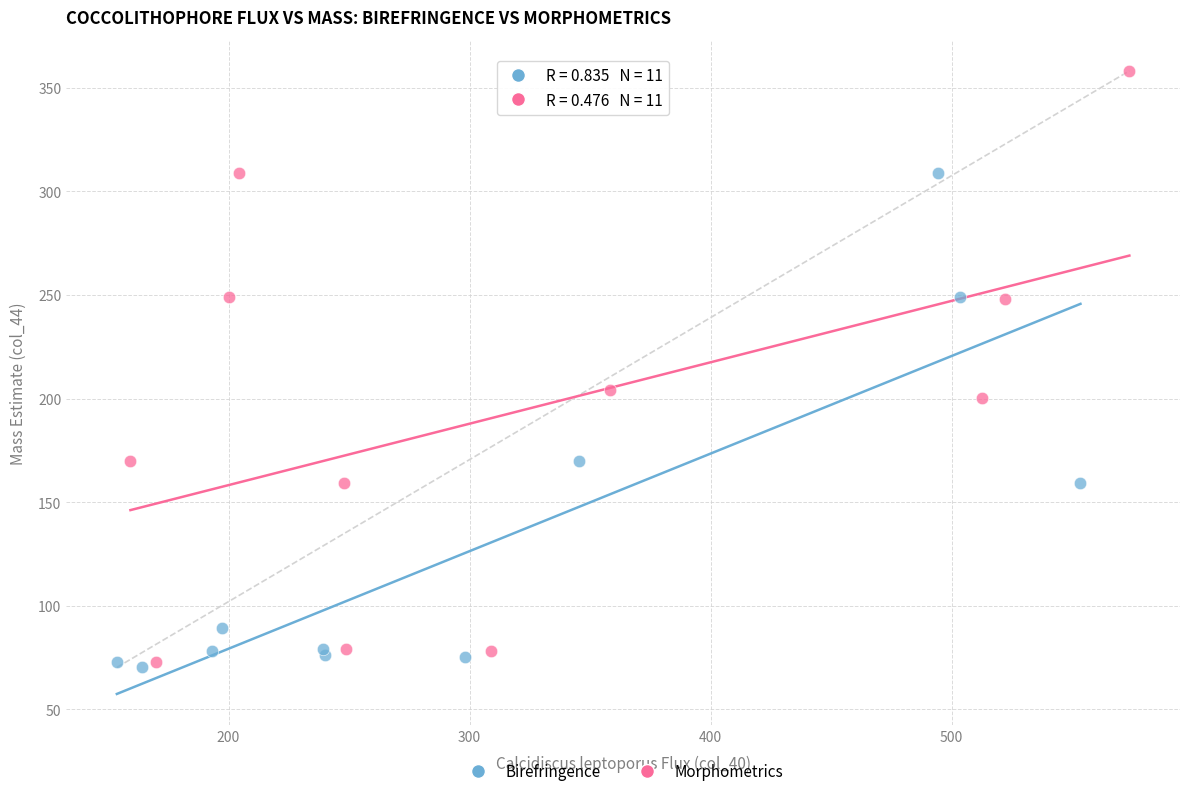

Which series has the widest spread of Y values?

Morphometrics